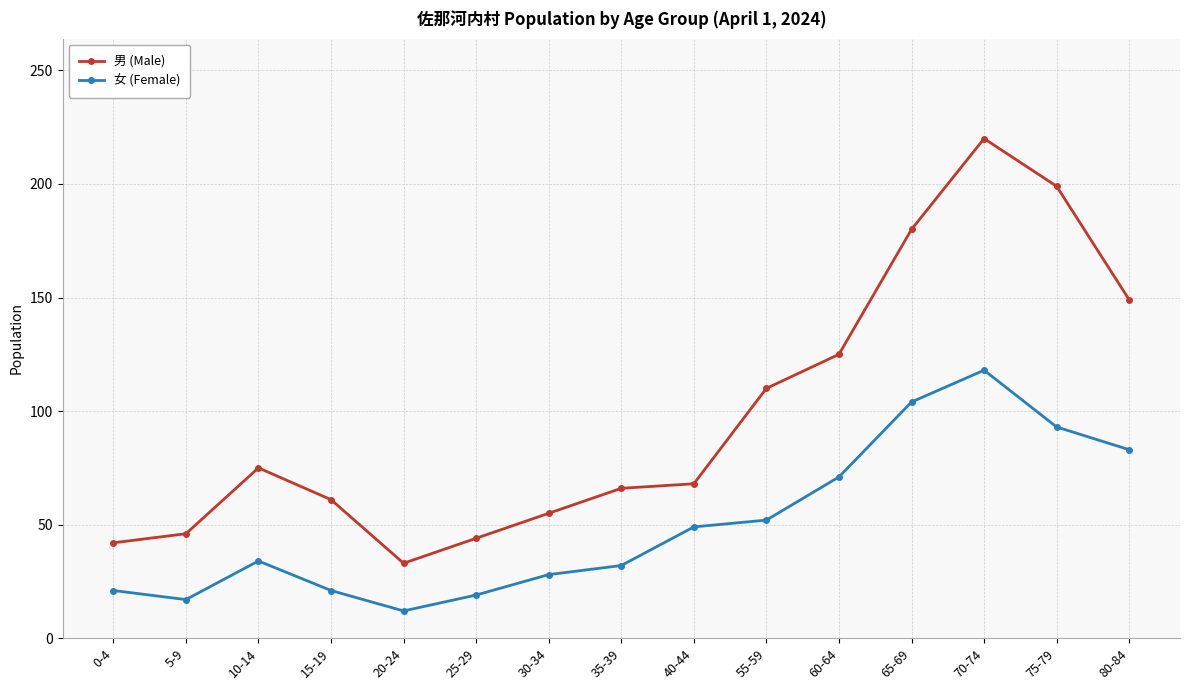

True or false: 女 (Female) has a value of 27 at 25-29.

False